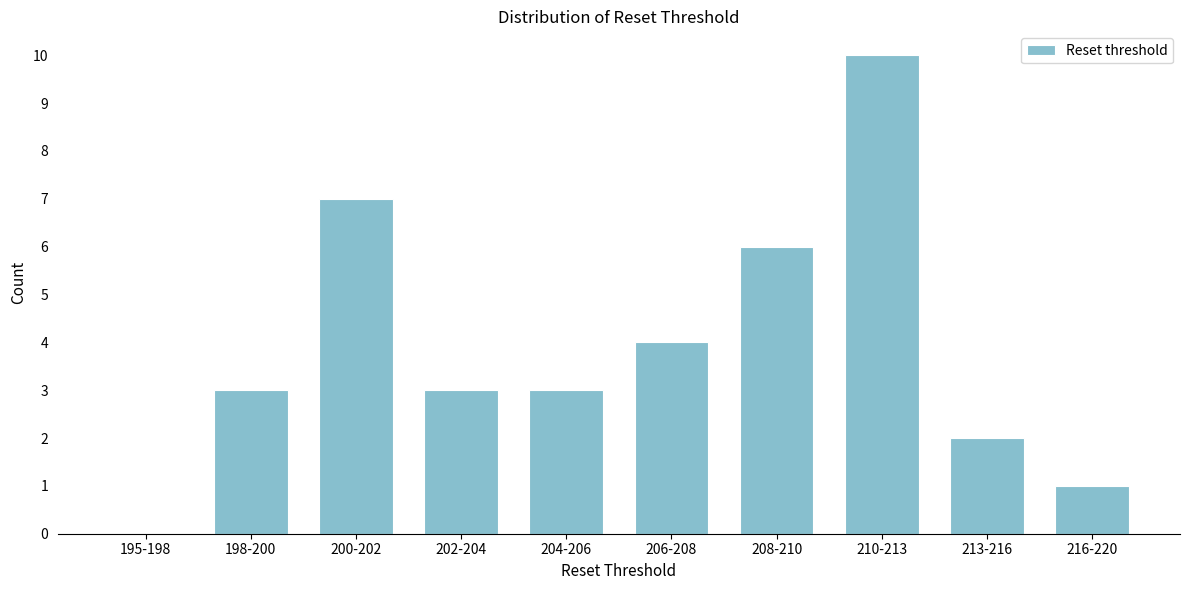

Reading left to right, transcribe all the data shown in this chart.

195-198=0	198-200=3	200-202=7	202-204=3	204-206=3	206-208=4	208-210=6	210-213=10	213-216=2	216-220=1